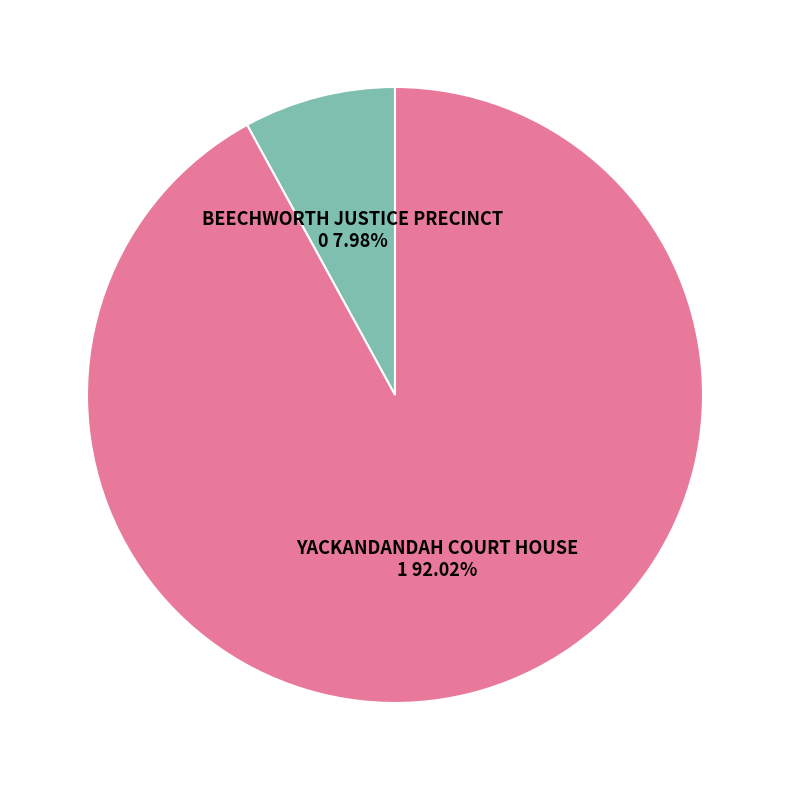

To the nearest percent, what is the difference between the BEECHWORTH JUSTICE PRECINCT and YACKANDANDAH COURT HOUSE slice percentages?

84%